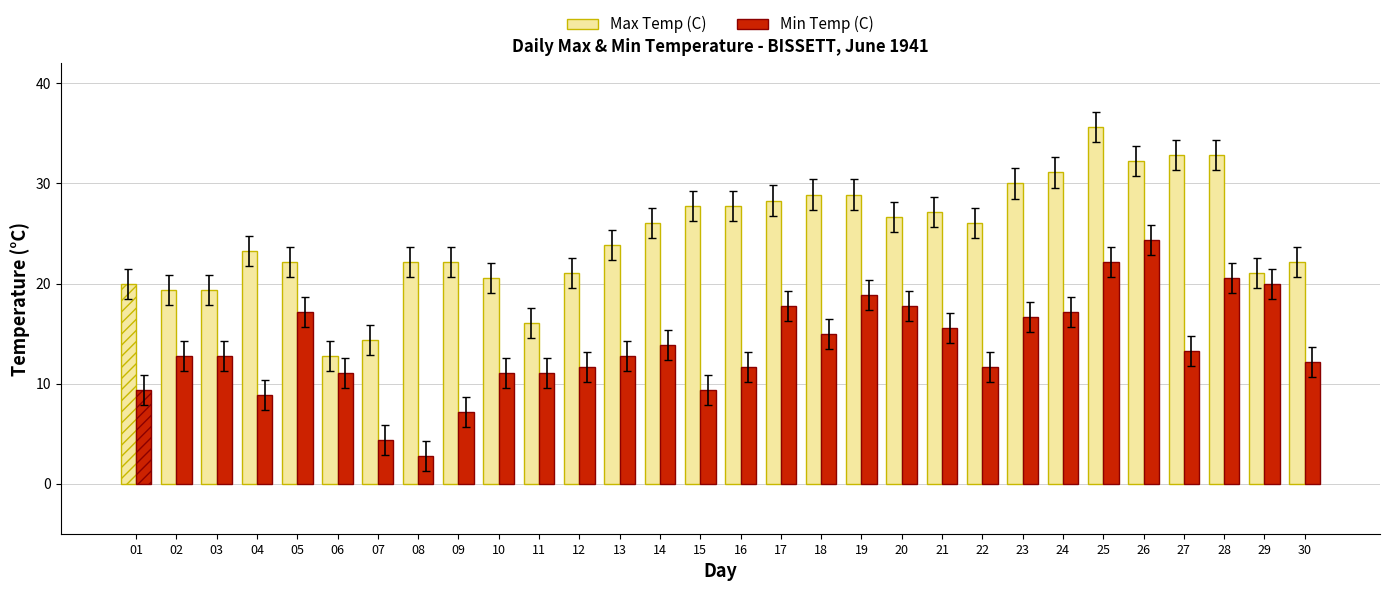

The value of Min Temp (C) at 15 is 2.8. True or false?

False